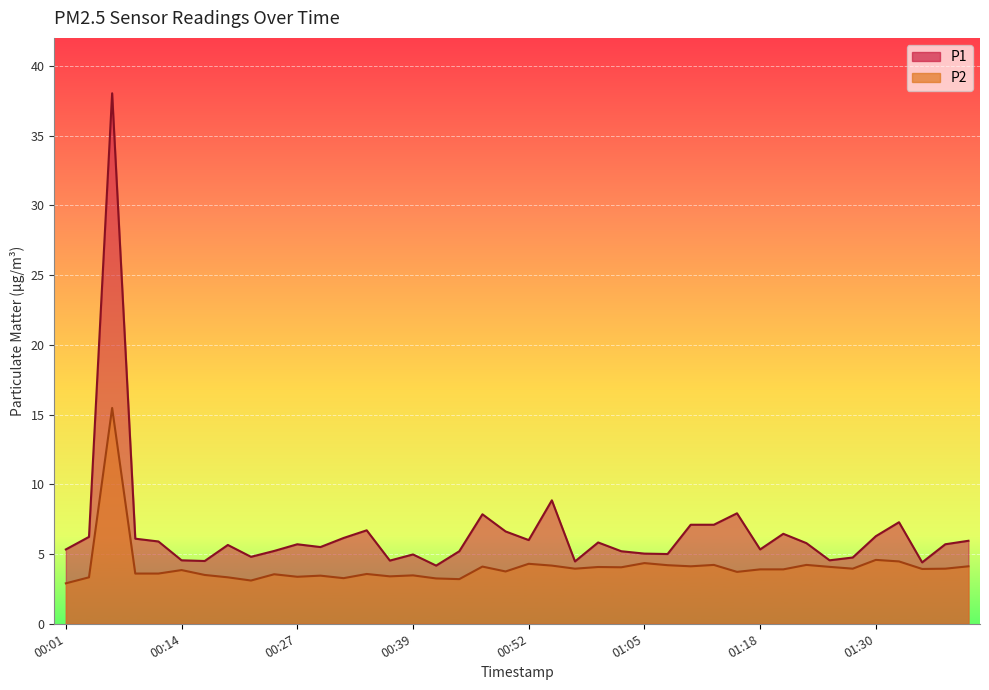

At which category is the sum across all series the highest?

00:06